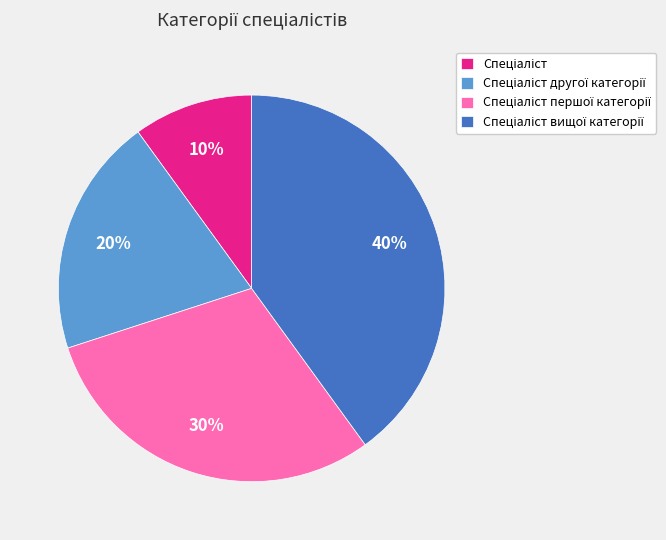

To the nearest percent, what is the average slice percentage?

25%